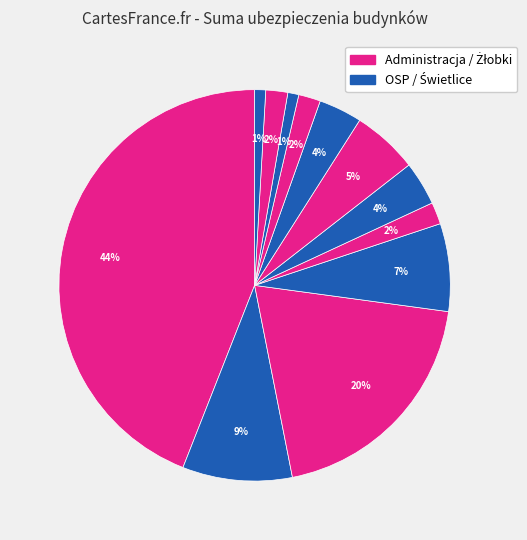

Count the number of slices in the pie.

12